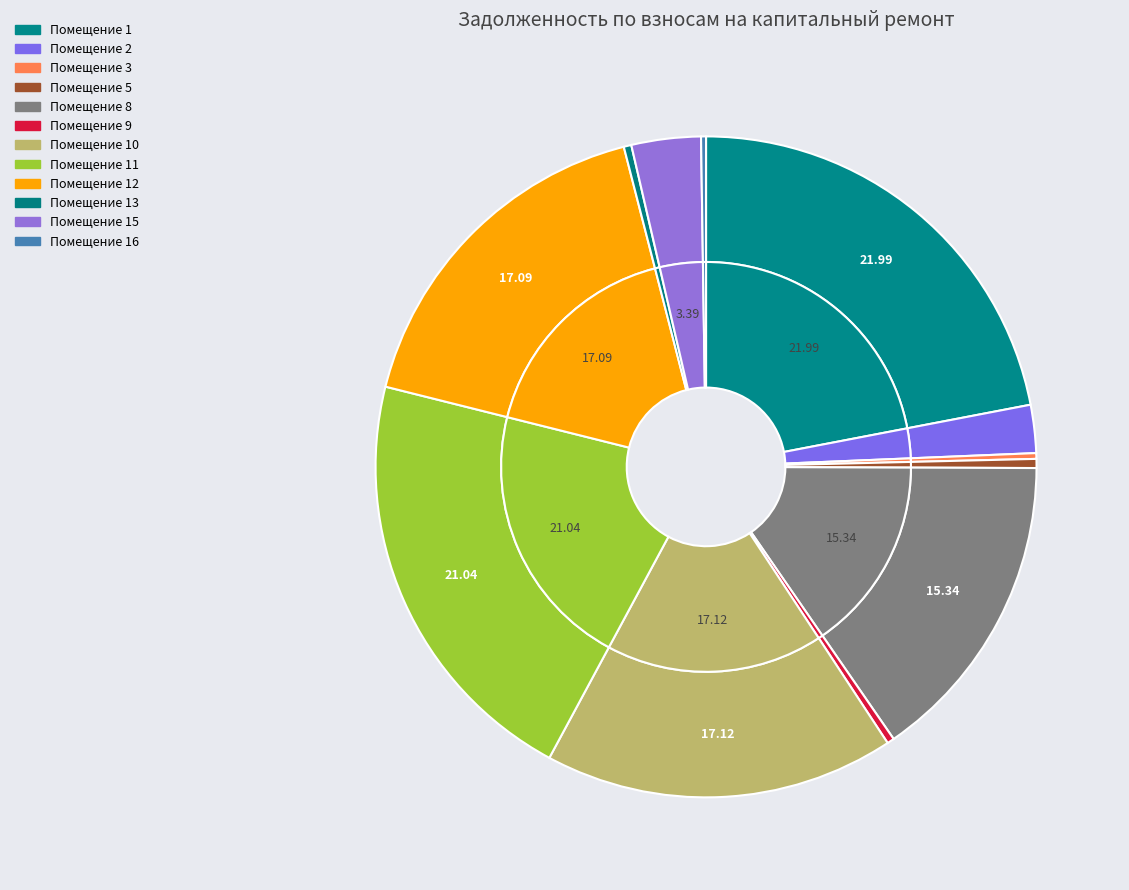

How many segments does this pie chart have?

12